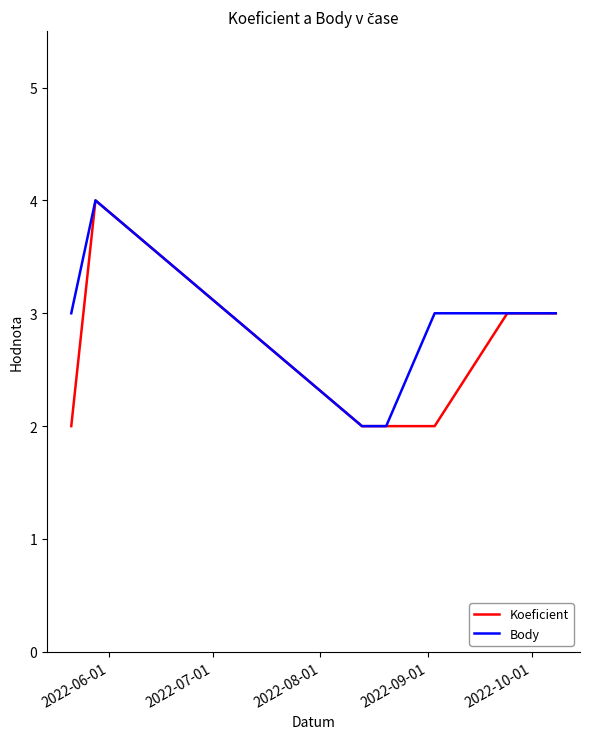

What is the maximum value for Koeficient?

4